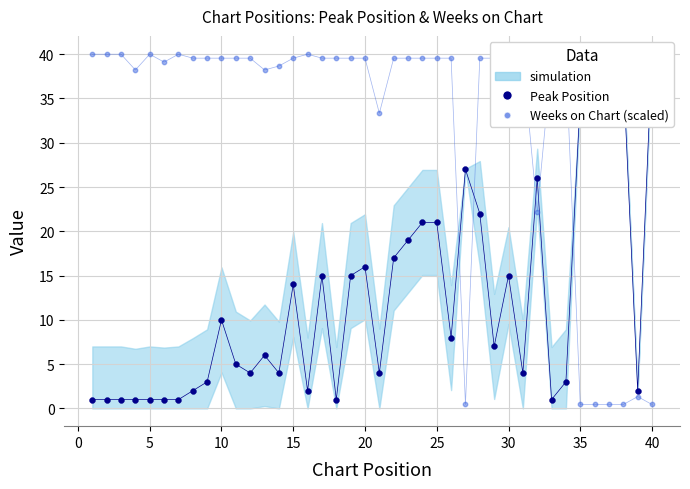

Which series has the largest Y range (max minus min)?

Weeks on Chart (scaled)